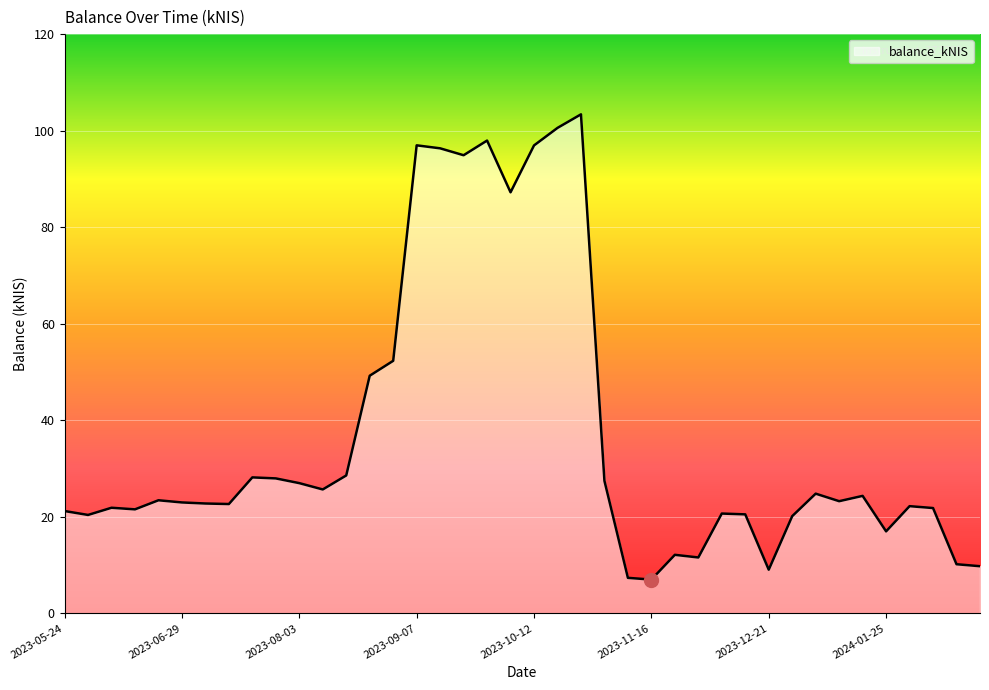

What is the minimum value shown in the chart?

7.0